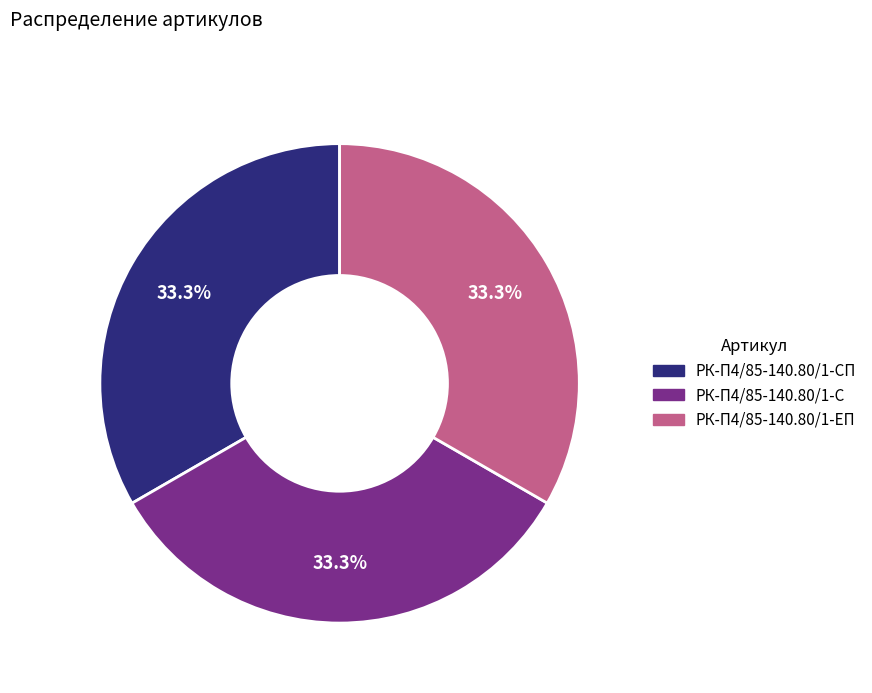

Is there a majority slice in this chart?

No